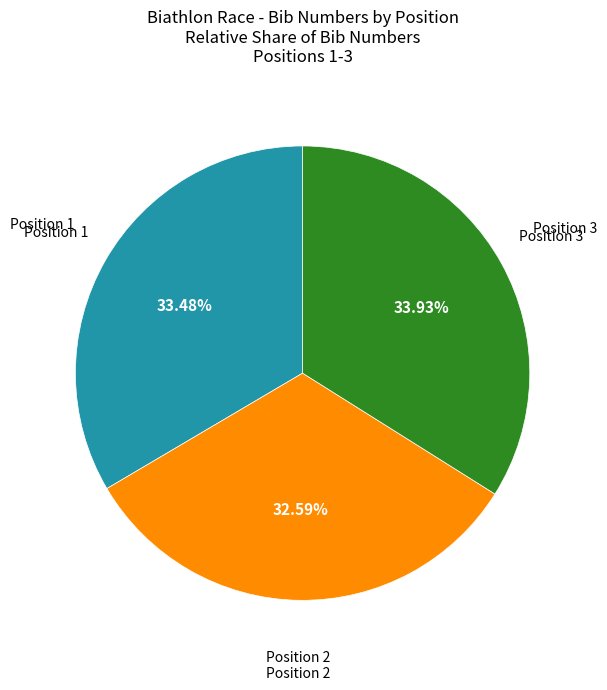

Is there a majority slice in this chart?

No